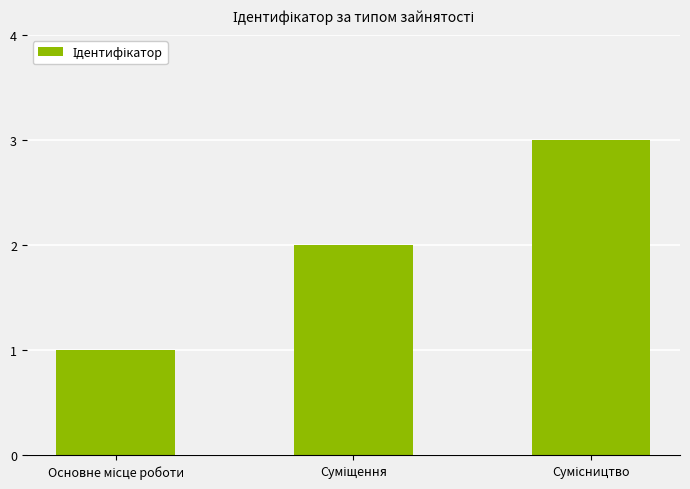

How many values are between 1 and 3?

3